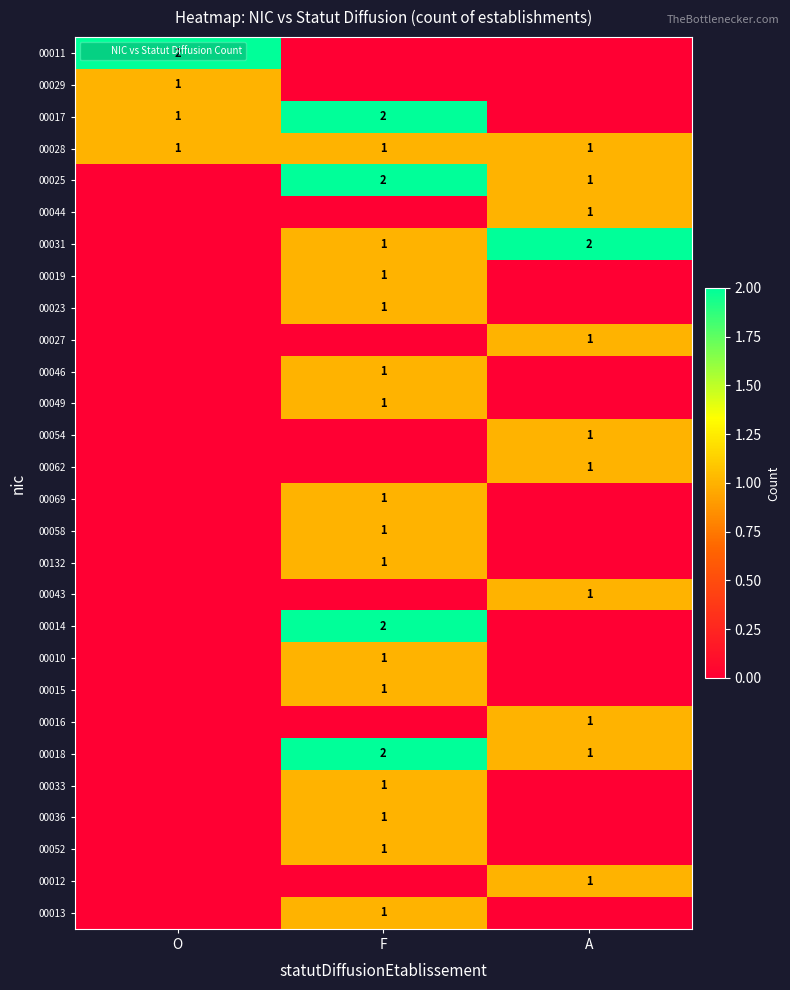

Rank the categories by 00010 value from highest to lowest.

F, O, A